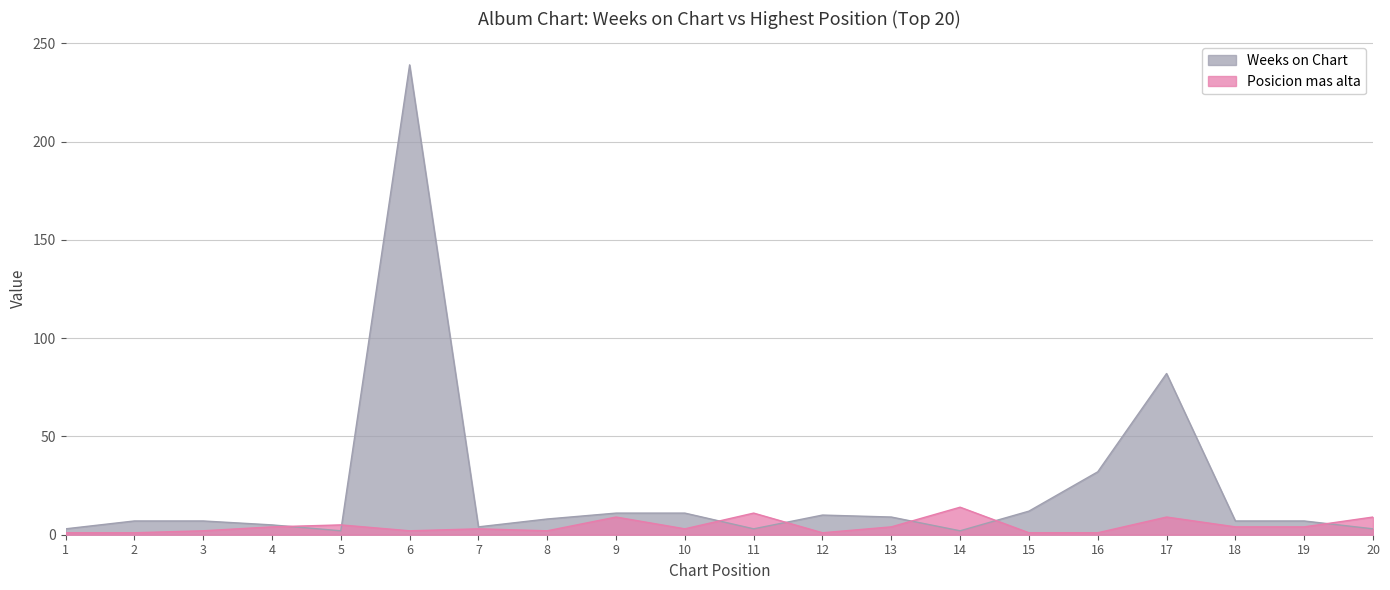

After their last crossing, which series has the higher values: Posicion mas alta or Weeks on Chart?

Posicion mas alta